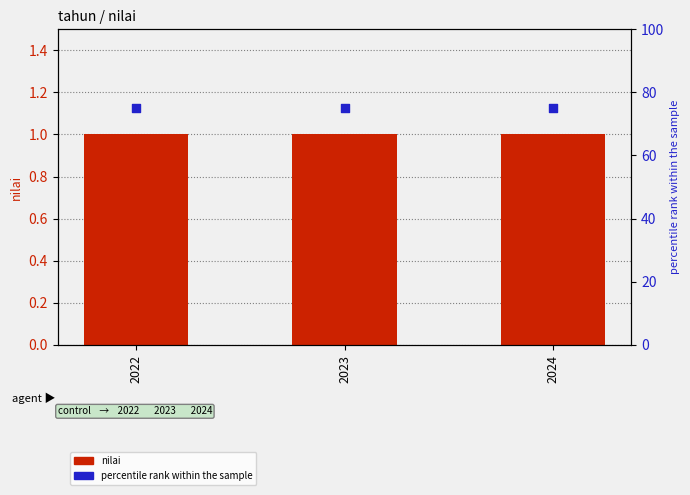

At how many categories does at least one series exceed 45?

3